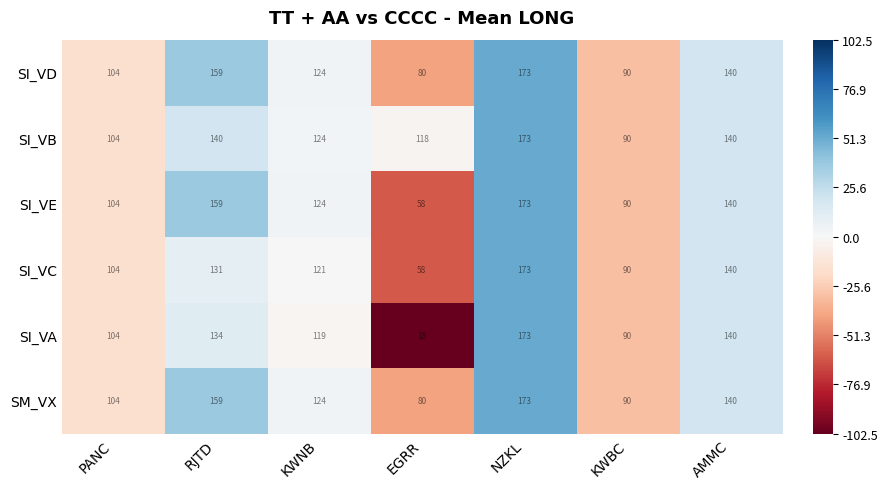

Where is SI_VA nearest to the value 95?

KWBC